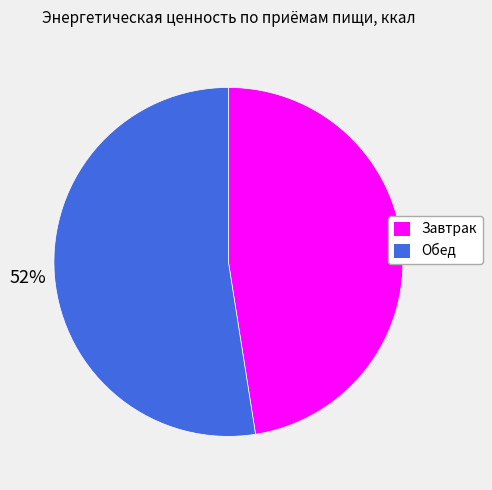

Do Завтрак and Обед together represent more than half of the pie?

Yes